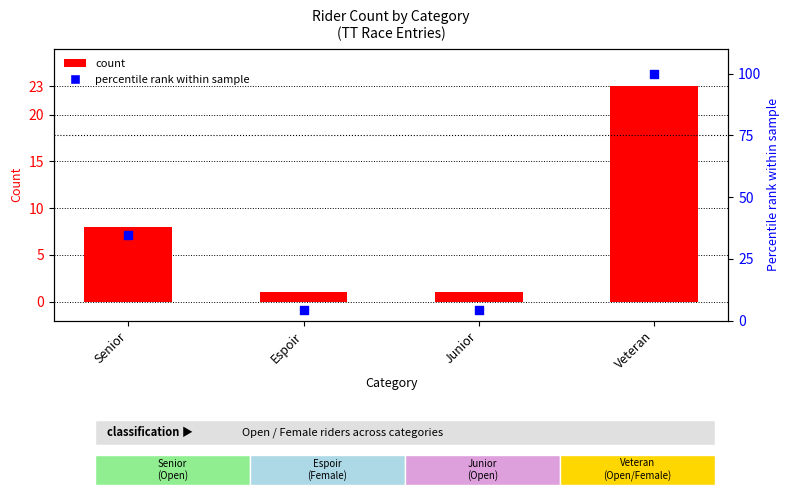

At which category is the sum across all series the highest?

Veteran